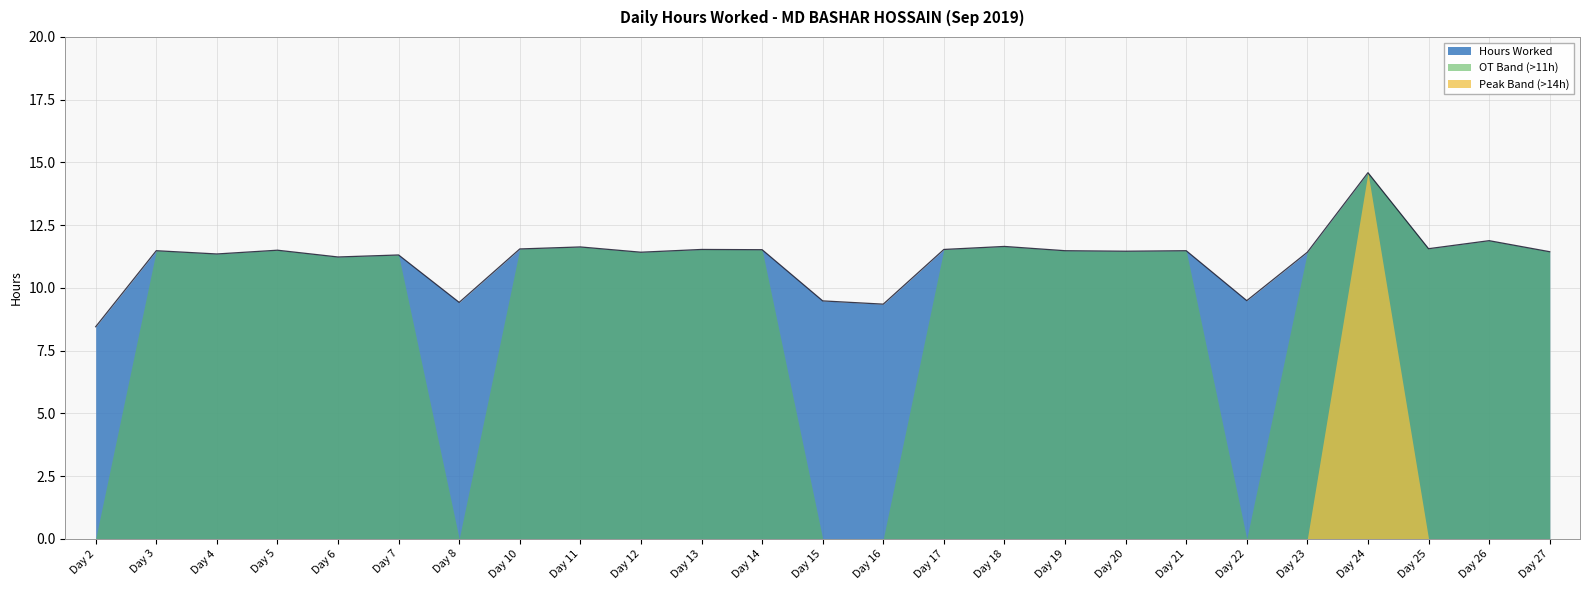

Which category has the lowest value across all series?

Day 2